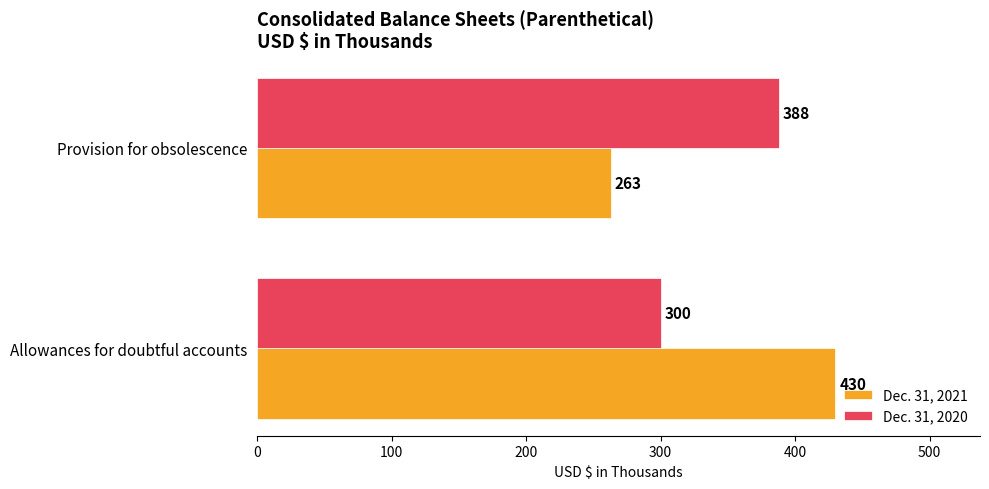

Is the value of Dec. 31, 2020 at Allowances for doubtful accounts greater than the value of Dec. 31, 2021 at Allowances for doubtful accounts?

No